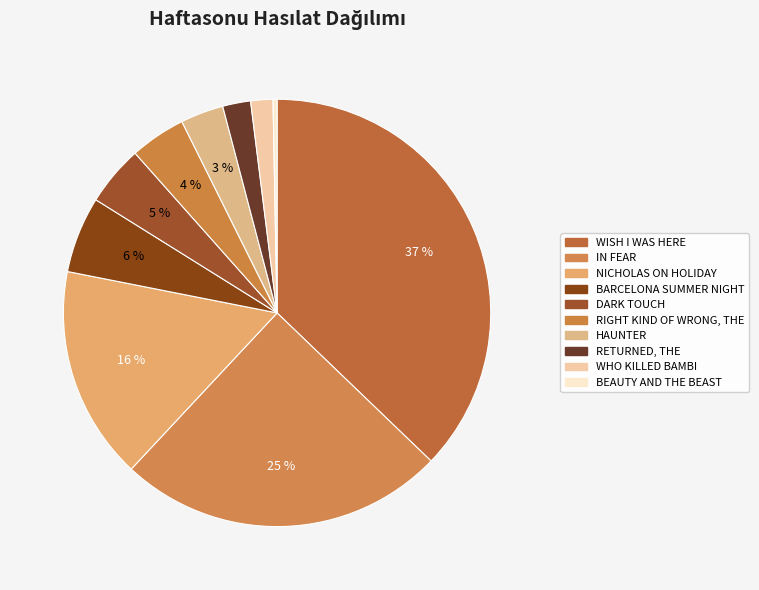

Count the number of slices in the pie.

10